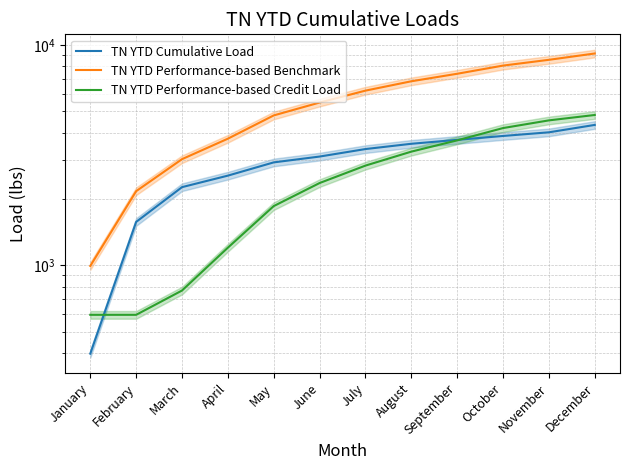

Reading left to right, extract all data points from this chart.

TN YTD Cumulative Load: 397.1	1572.6	2261.3	2550.4	2929.0	3112.7	3366.5	3557.3	3706.3	3860.1	4010.3	4332.4
TN YTD Performance-based Benchmark: 992.8	2168.2	3029.2	3752.0	4784.3	5473.4	6198.6	6834.6	7393.1	8052.3	8553.0	9138.6
TN YTD Performance-based Credit Load: 595.7	595.7	767.9	1201.6	1855.4	2360.7	2832.1	3277.3	3686.8	4192.2	4542.7	4806.2